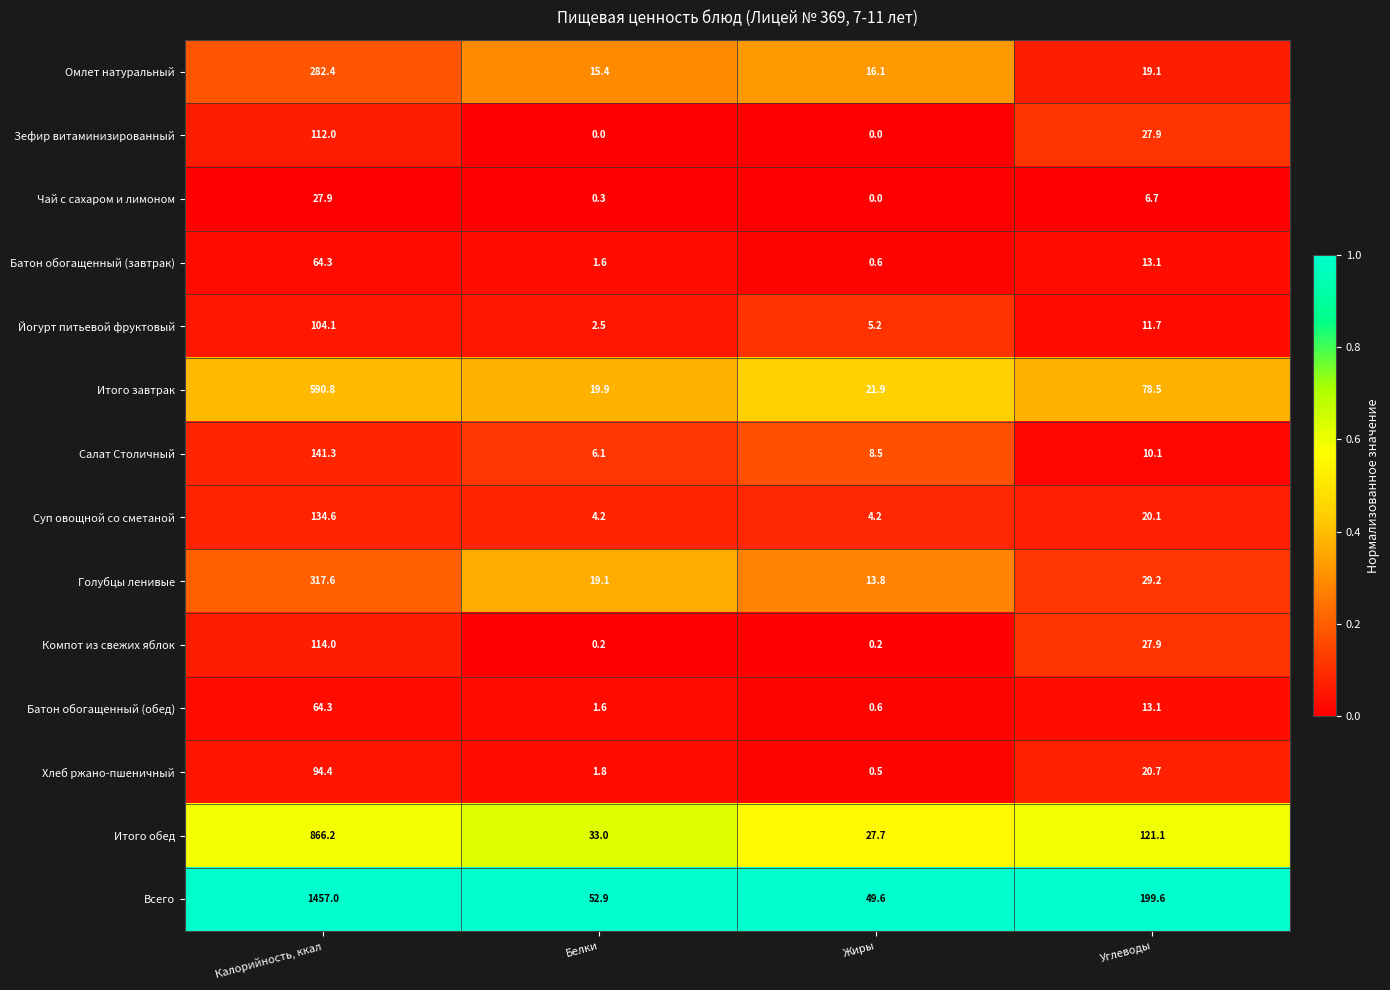

What is the greatest value displayed?

1457.0